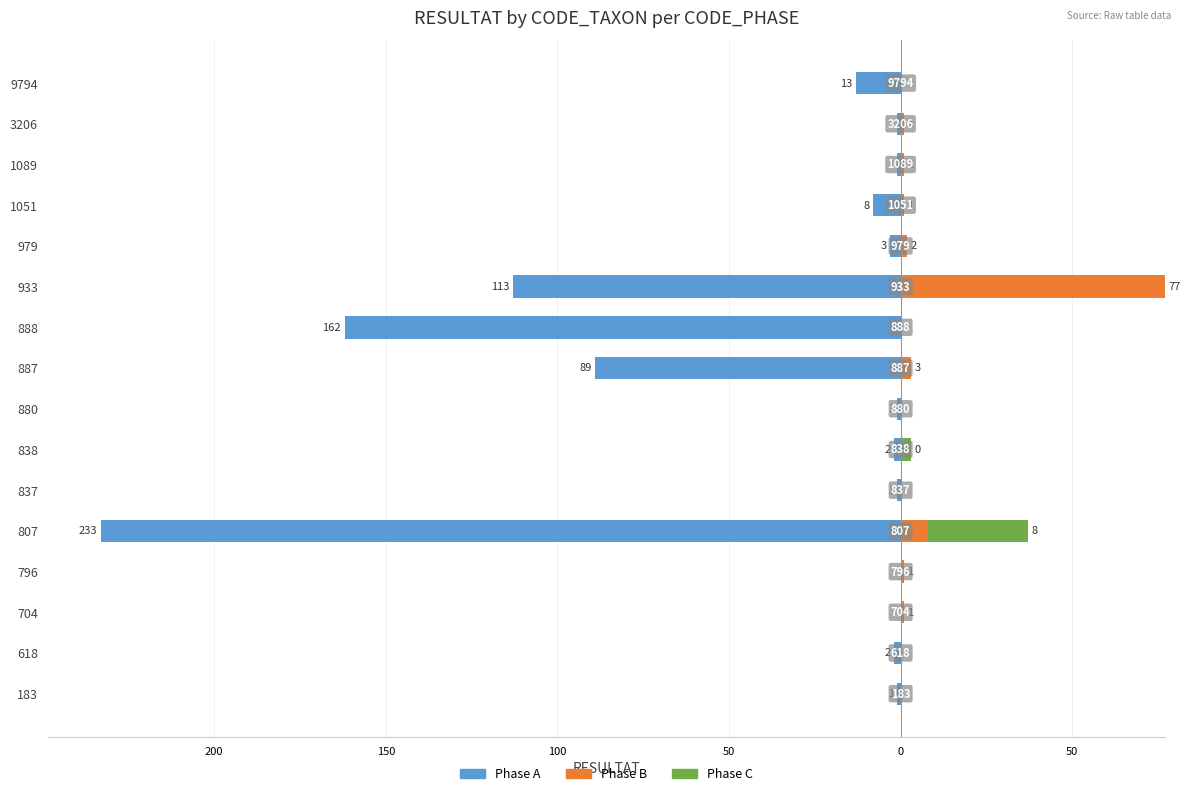

How many values in the Phase A series exceed -2?

7